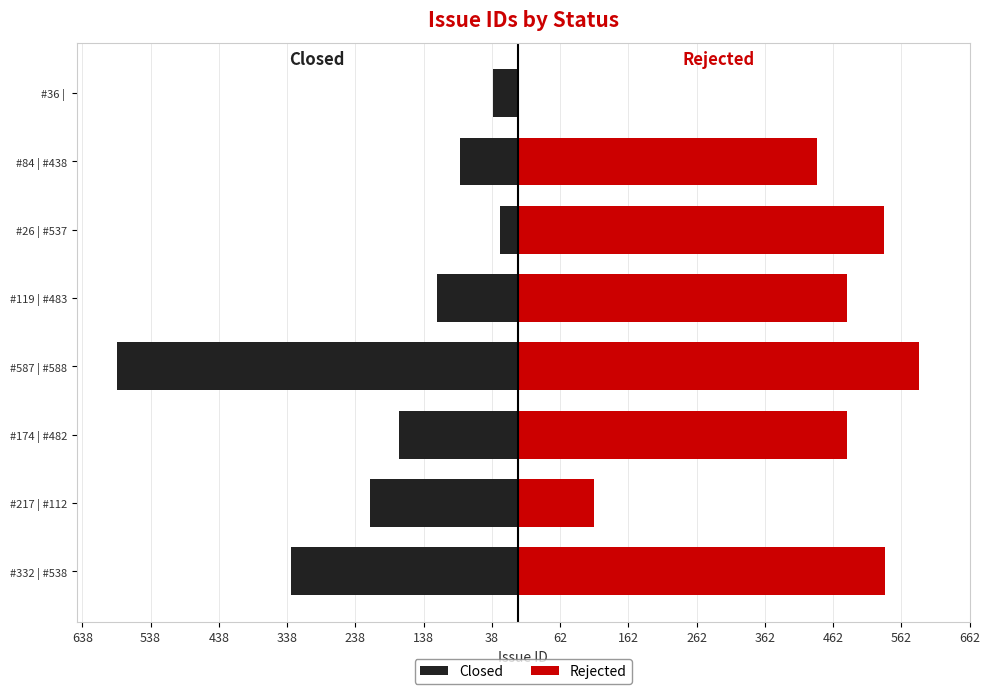

What is the maximum value for Rejected?

588